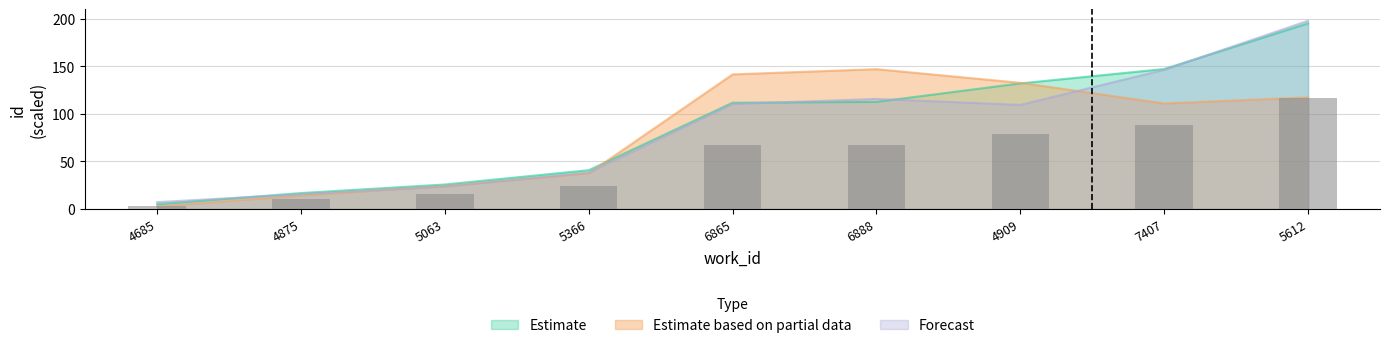

Are the bars grouped side by side (vs. stacked)?

Yes